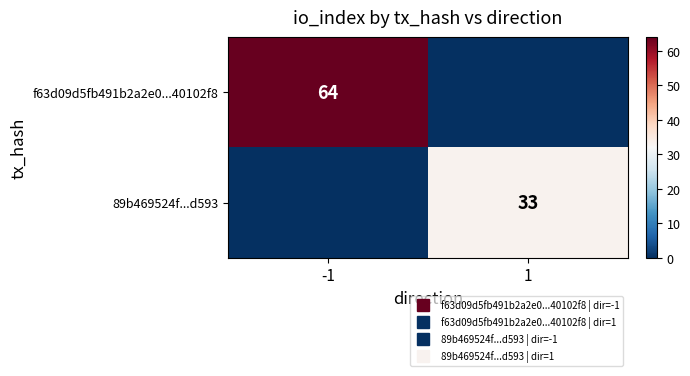

List the series in order of their overall mean, lowest first.

89b469524f...d593, f63d09d5fb491b2a2e0...40102f8